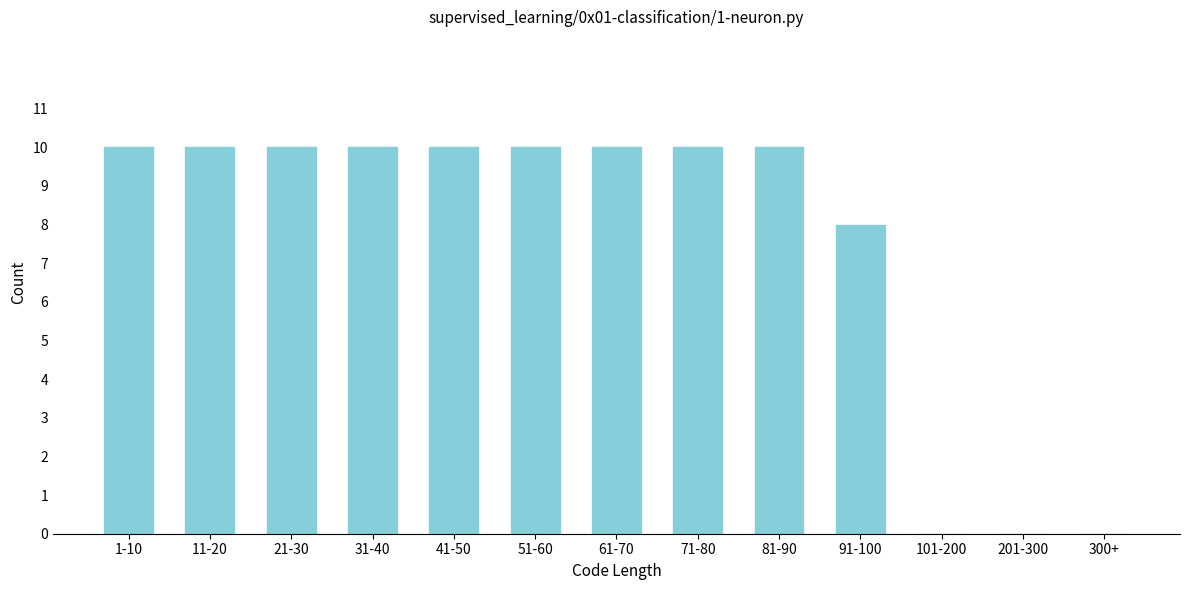

Reading right to left, transcribe all the data shown in this chart.

300+=0	201-300=0	101-200=0	91-100=8	81-90=10	71-80=10	61-70=10	51-60=10	41-50=10	31-40=10	21-30=10	11-20=10	1-10=10